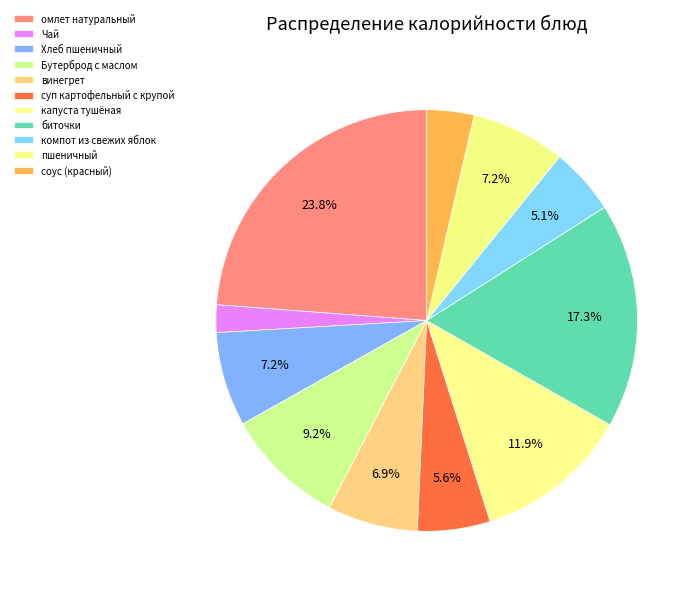

How many slices are in this pie chart?

11